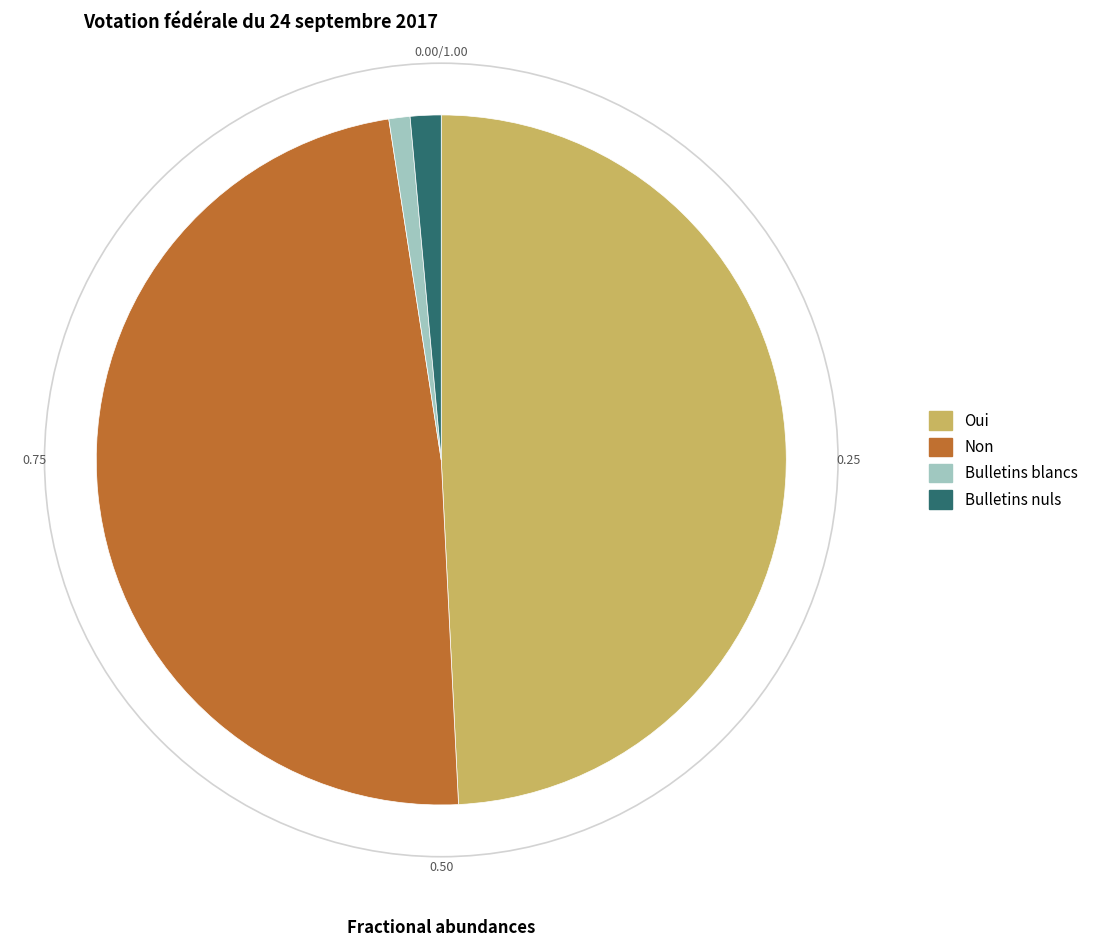

Which slice is the largest?

Oui